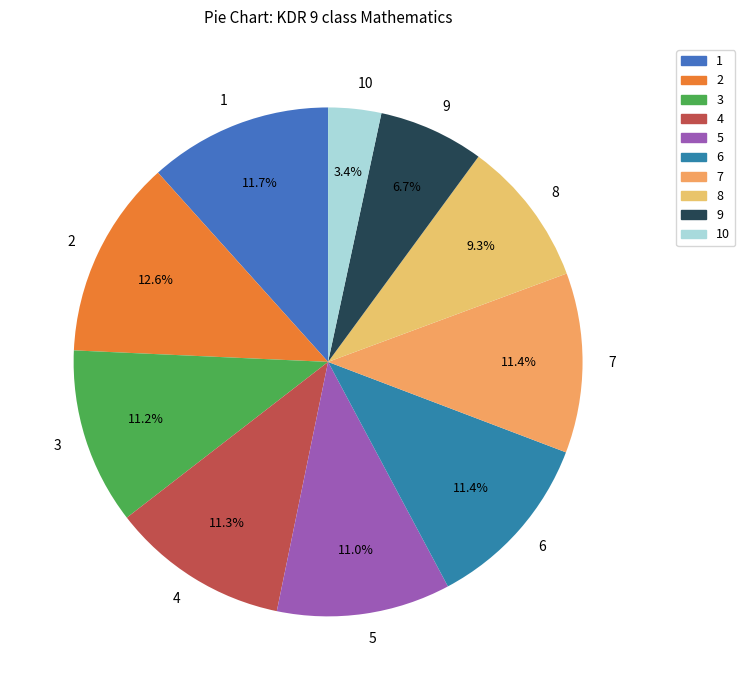

Between 9 and 10, which is larger?

9